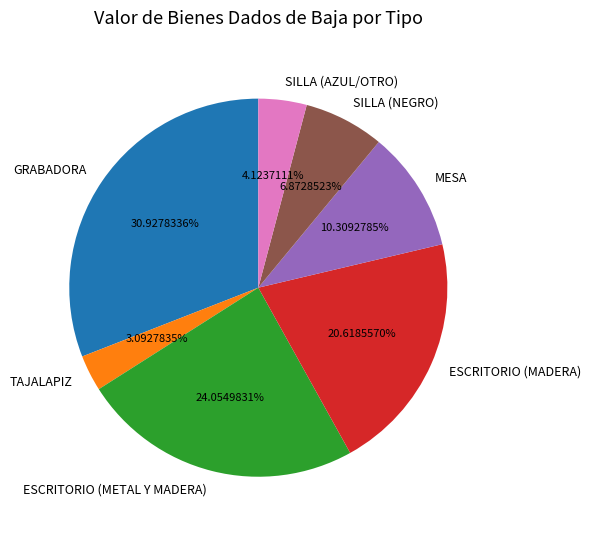

Combined, do GRABADORA and SILLA (NEGRO) account for over 50%?

No